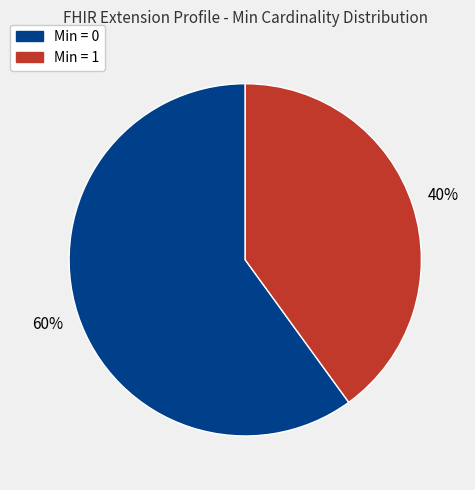

Is there any slice that represents more than half of the pie?

Yes